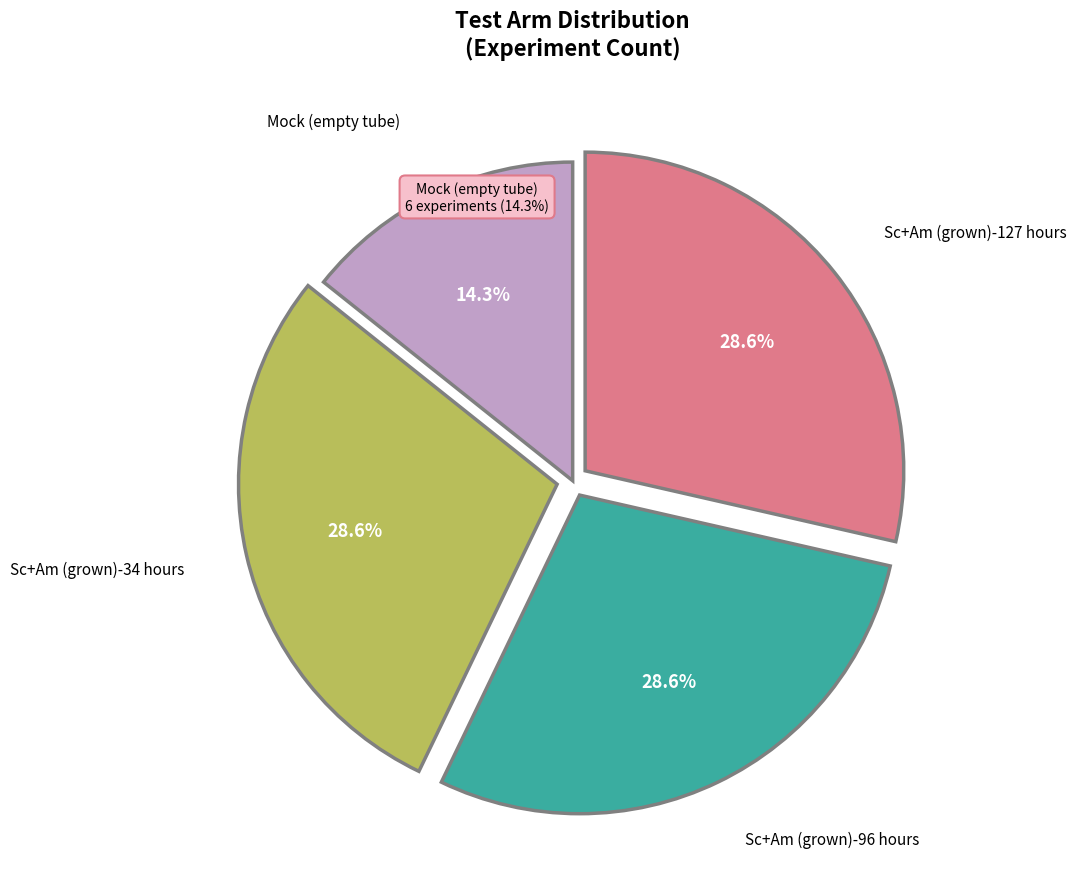

How many slices are in this pie chart?

4